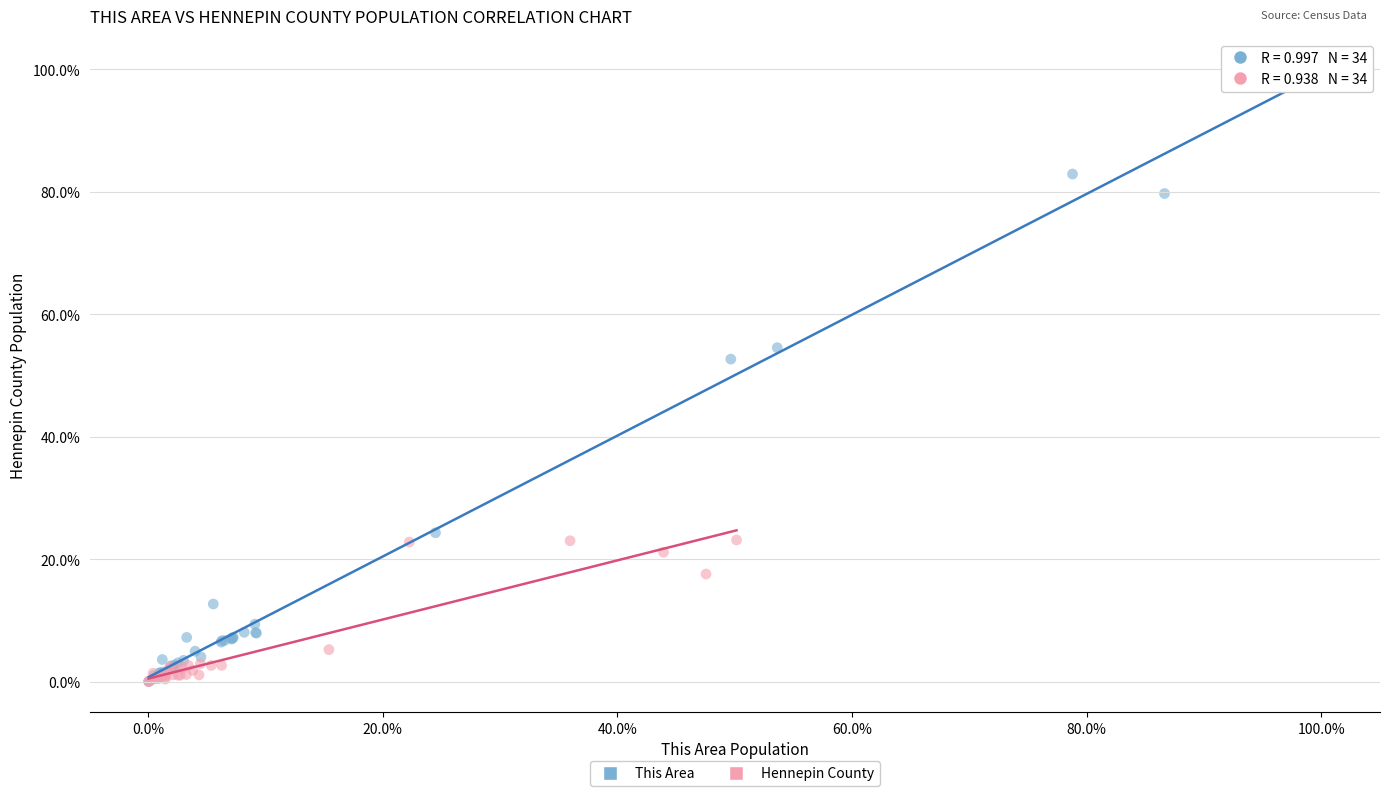

Which series has the widest spread of Y values?

This Area